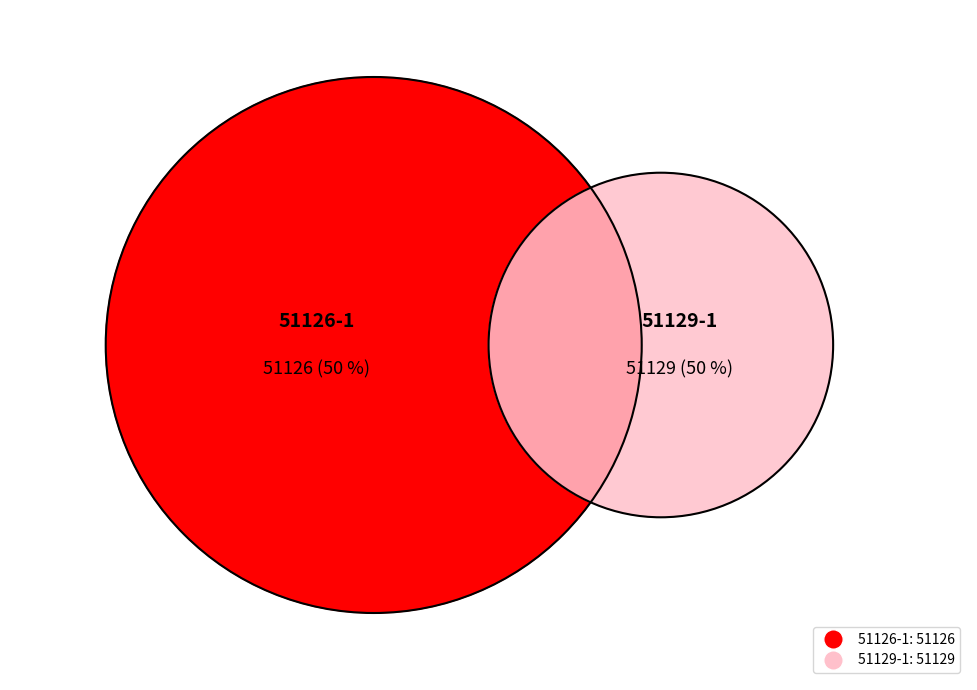

Which category has the biggest portion of the pie?

51129-1